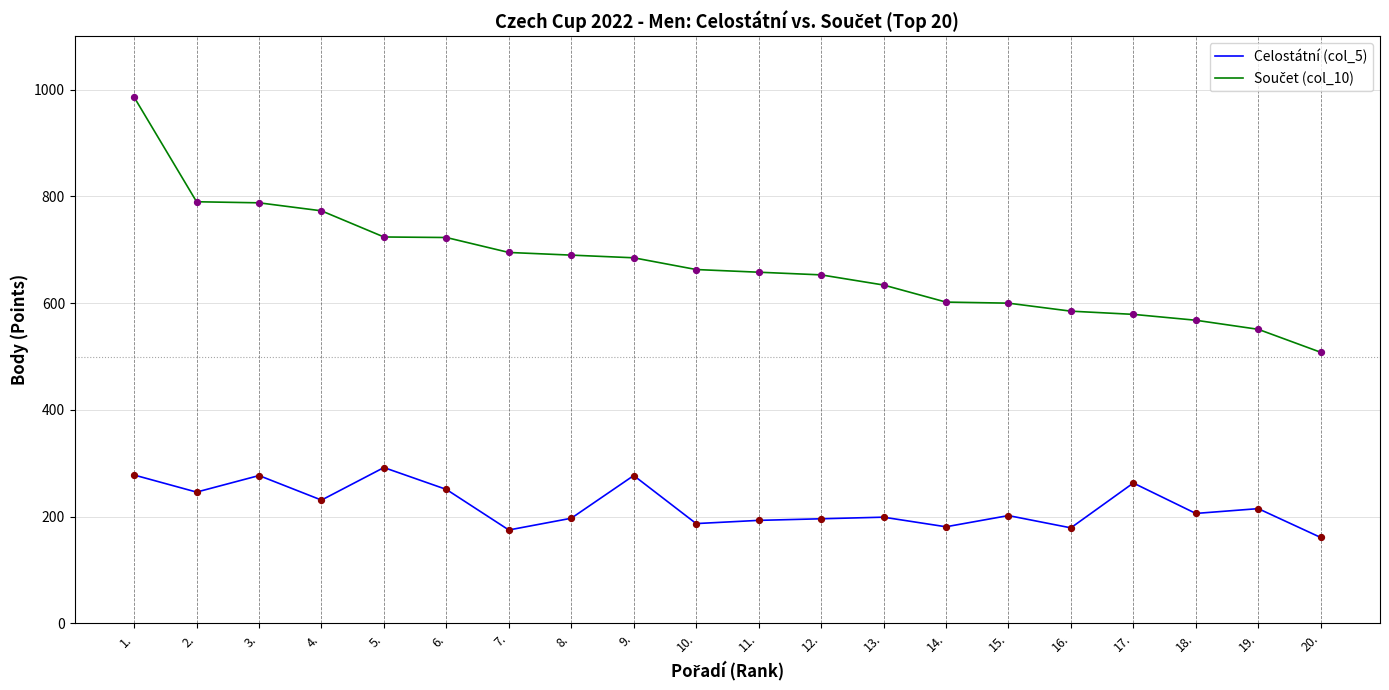

What is the difference between the highest and lowest values at 6.?

472